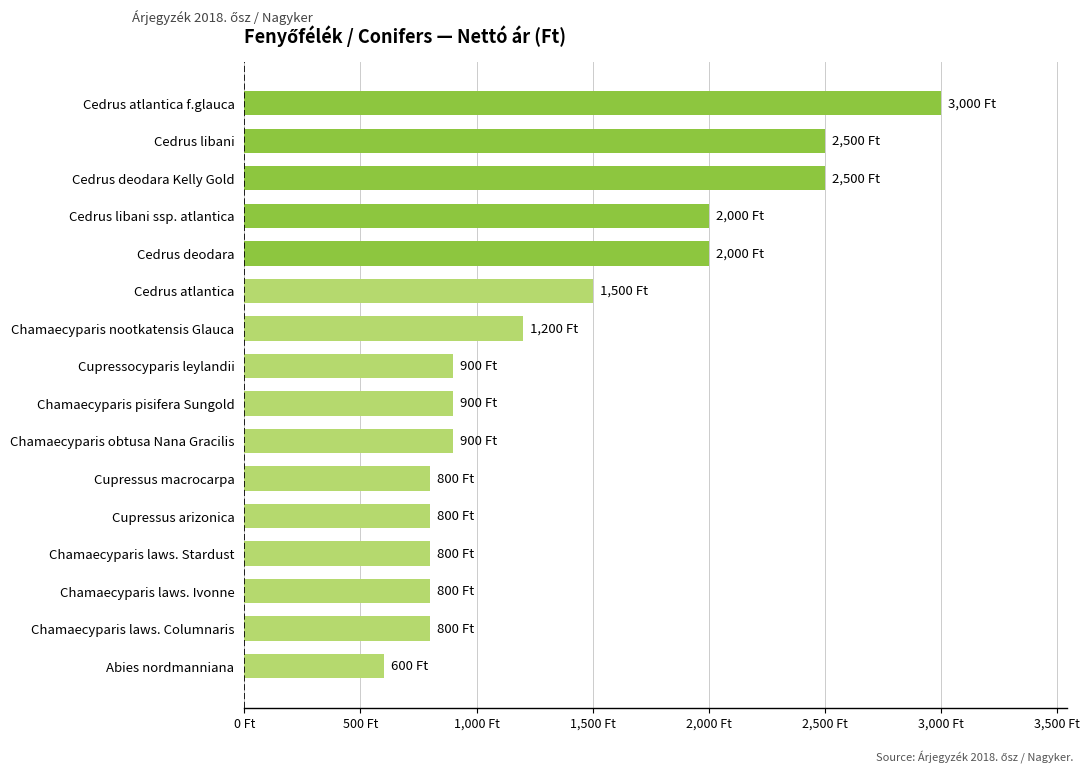

Does the chart contain any negative values?

No